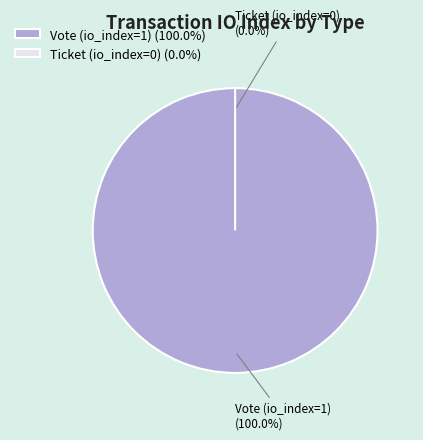

Which category accounts for the majority?

Vote (io_index=1)